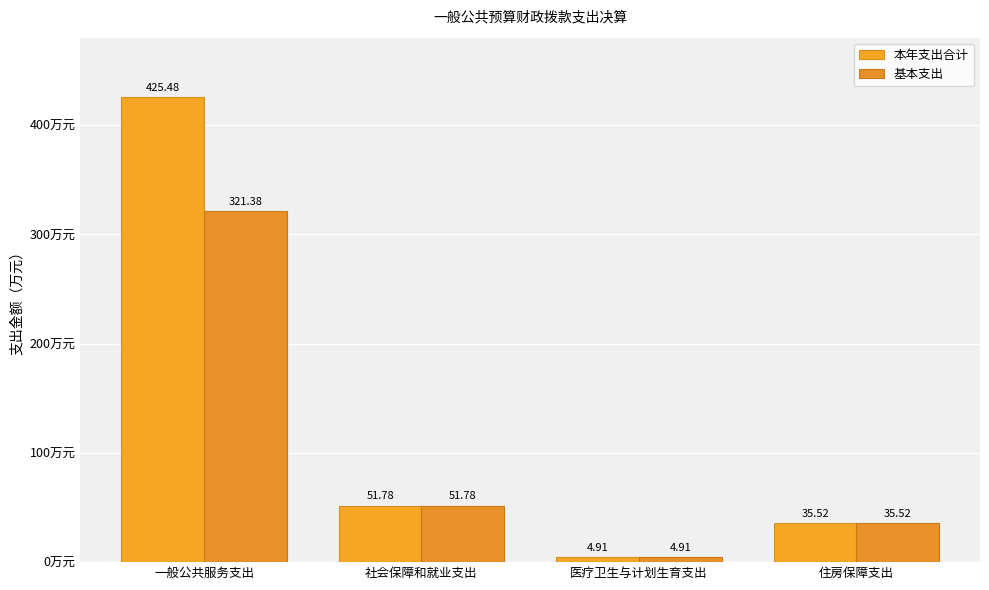

What is the difference between the maximum and minimum values in the 基本支出 series?

316.5